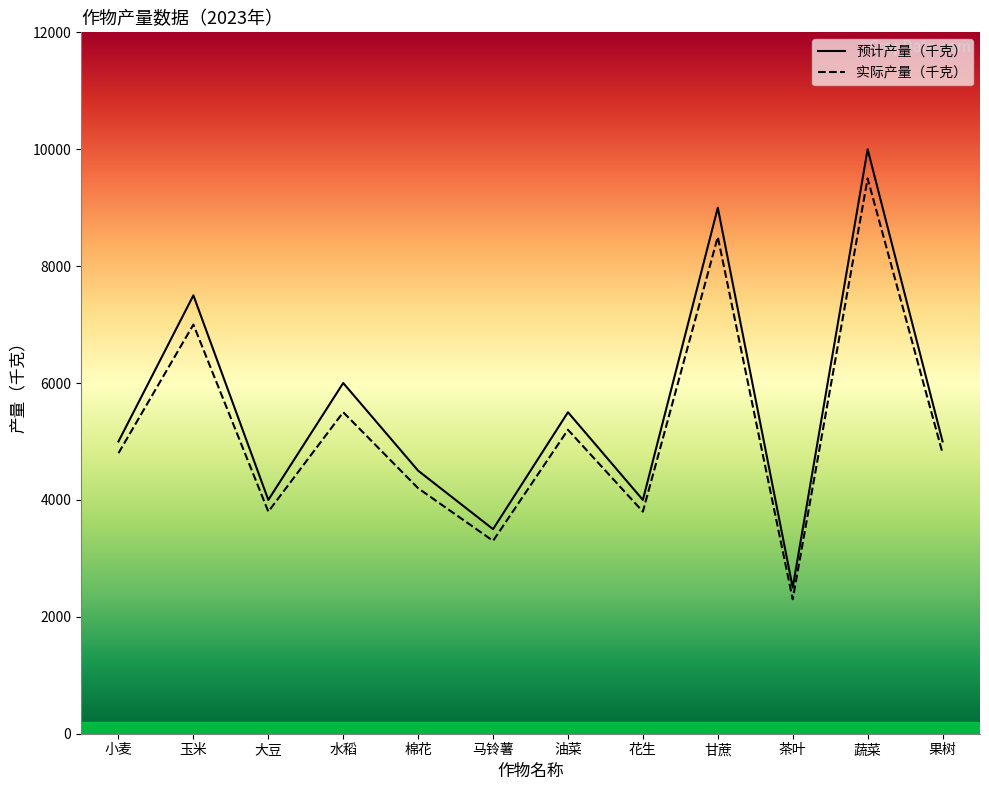

At which label does 预计产量（千克） reach its minimum?

茶叶